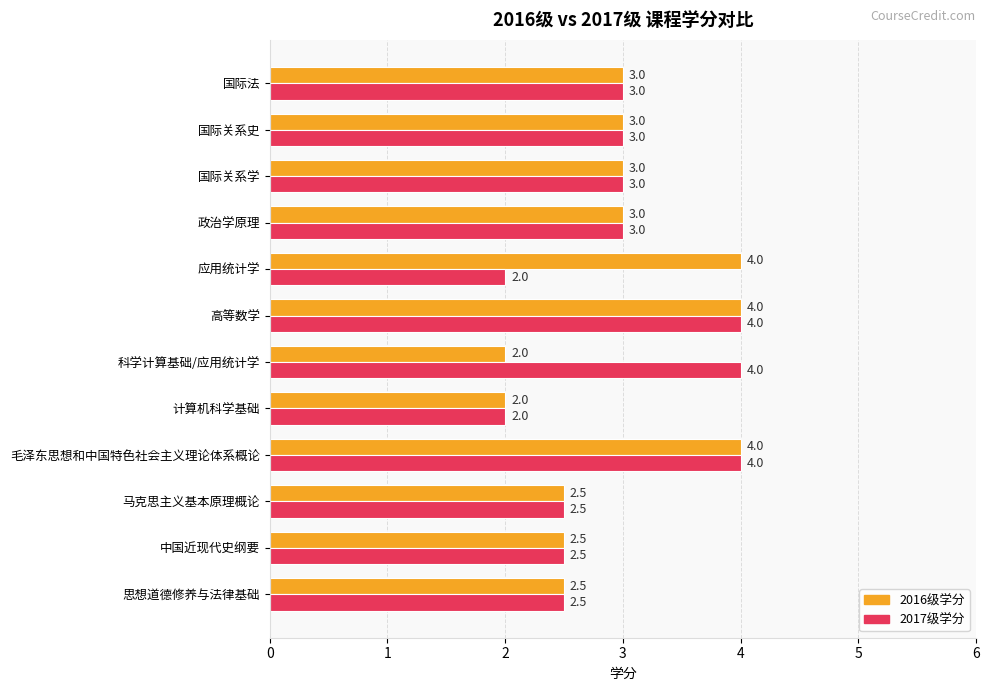

What are all the series names shown in the legend?

2016级学分, 2017级学分